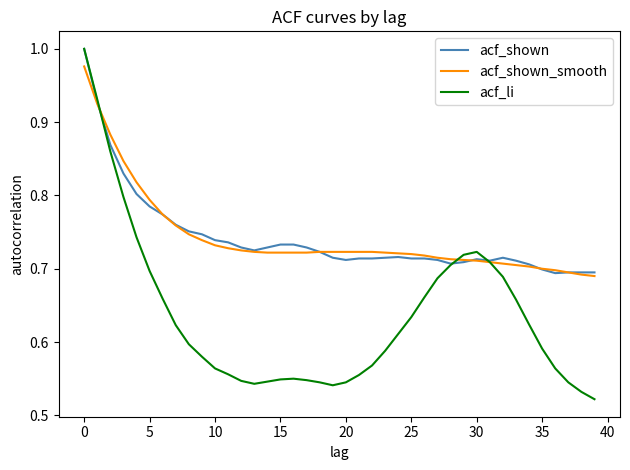

Which series has the largest range (max minus min)?

acf_li